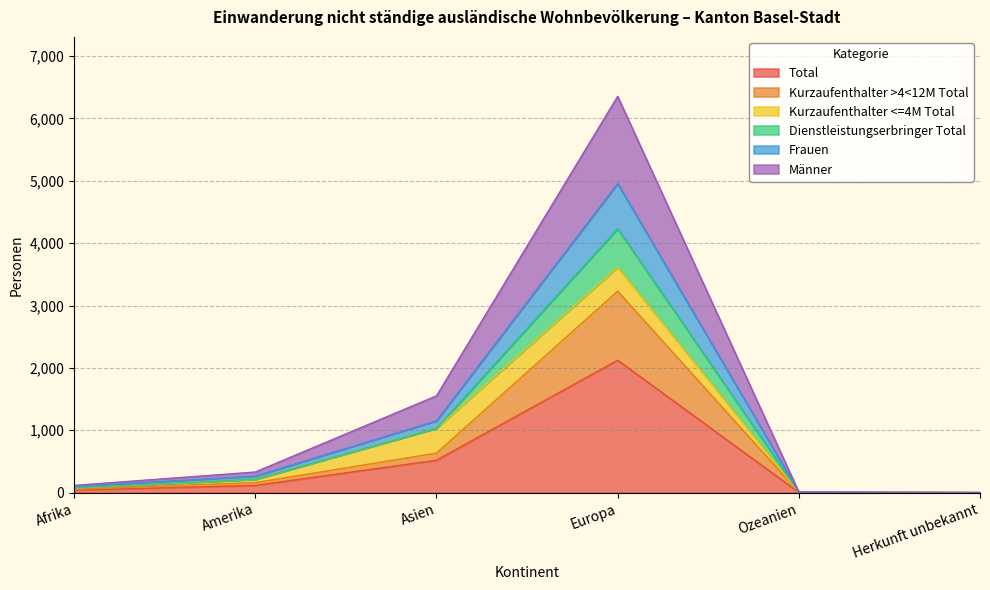

At which category is the sum across all series the highest?

Europa